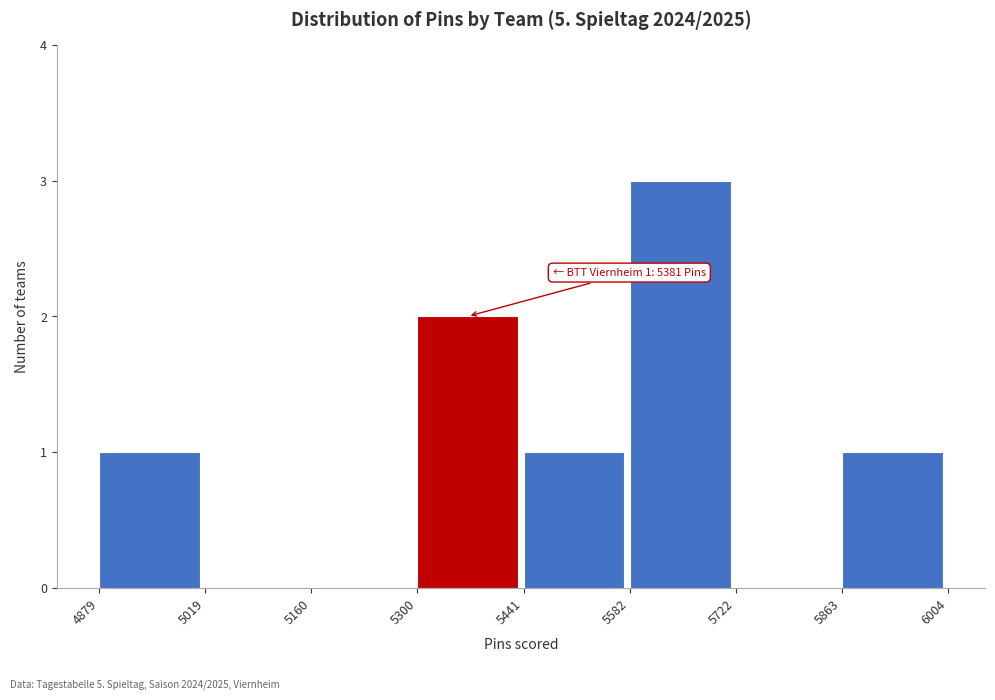

Over which range of the x-axis is the bar tallest?

5582 to 5722